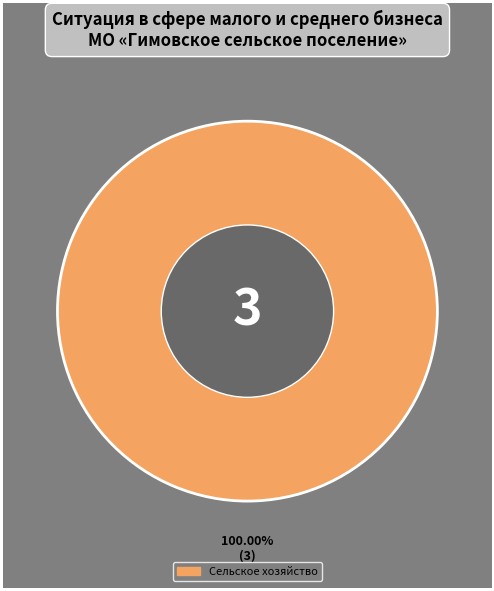

Is there a majority slice in this chart?

Yes